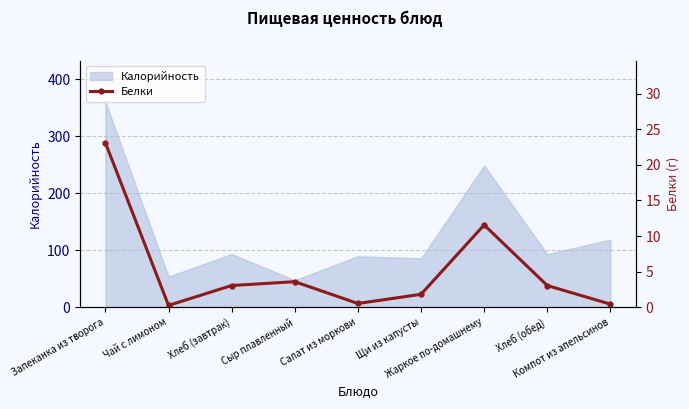

What is the highest value of the Калорийность series?

361.0